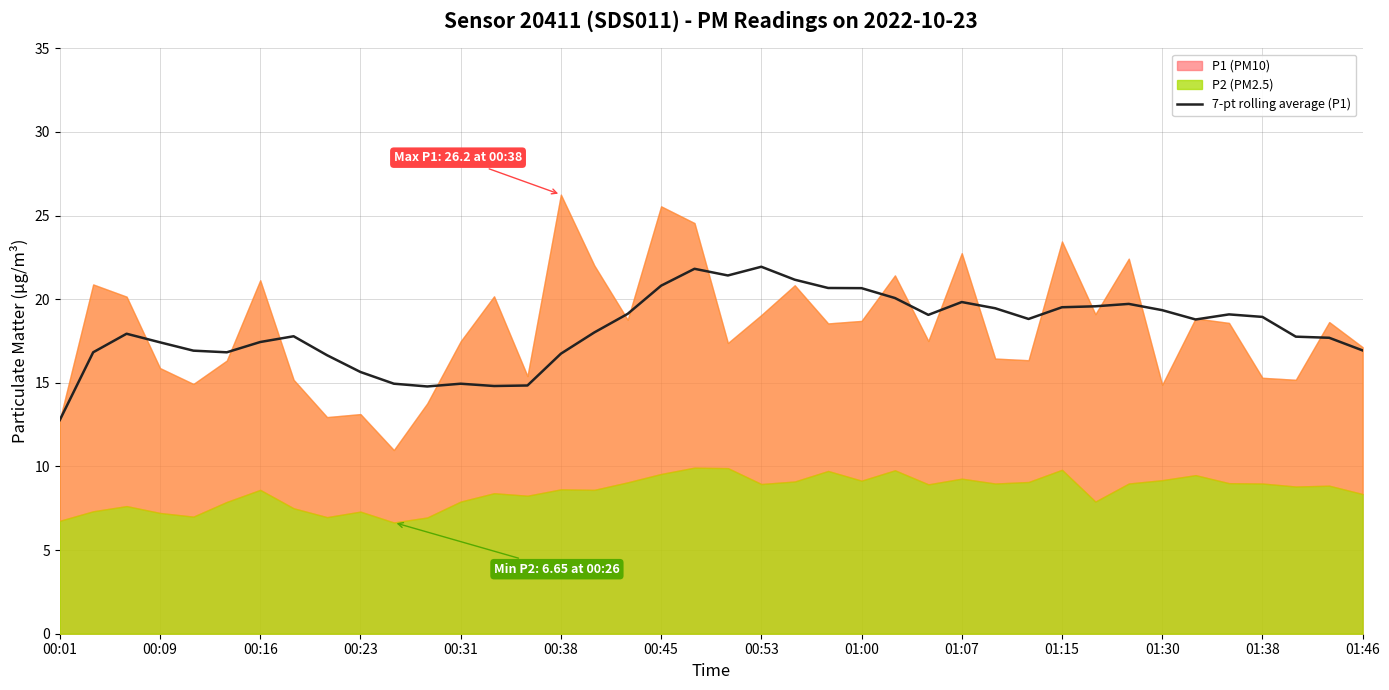

What is the average value?

18.2